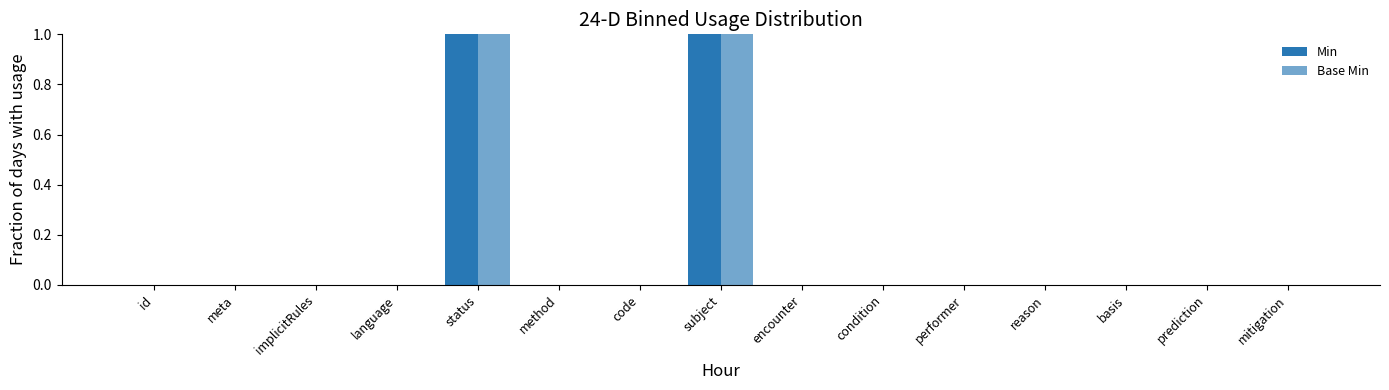

How many Min values are between 0 and 1?

15